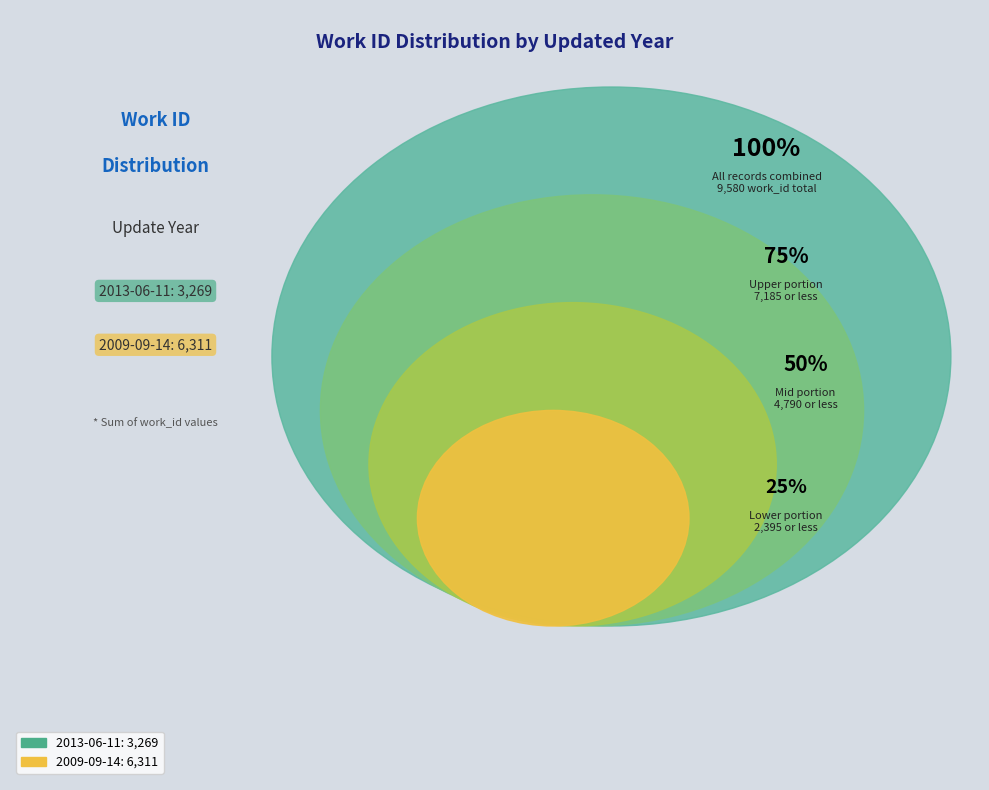

What is the change in value from 2013-06-11 to 2009-09-14?

+3042